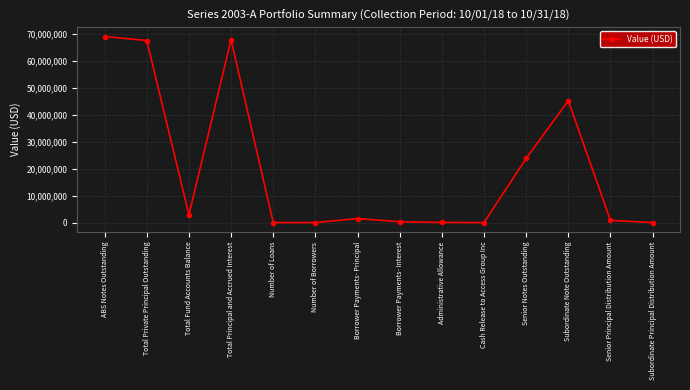

What is the difference between the values at Total Principal and Accrued Interest and Subordinate Note Outstanding?

22639580.4